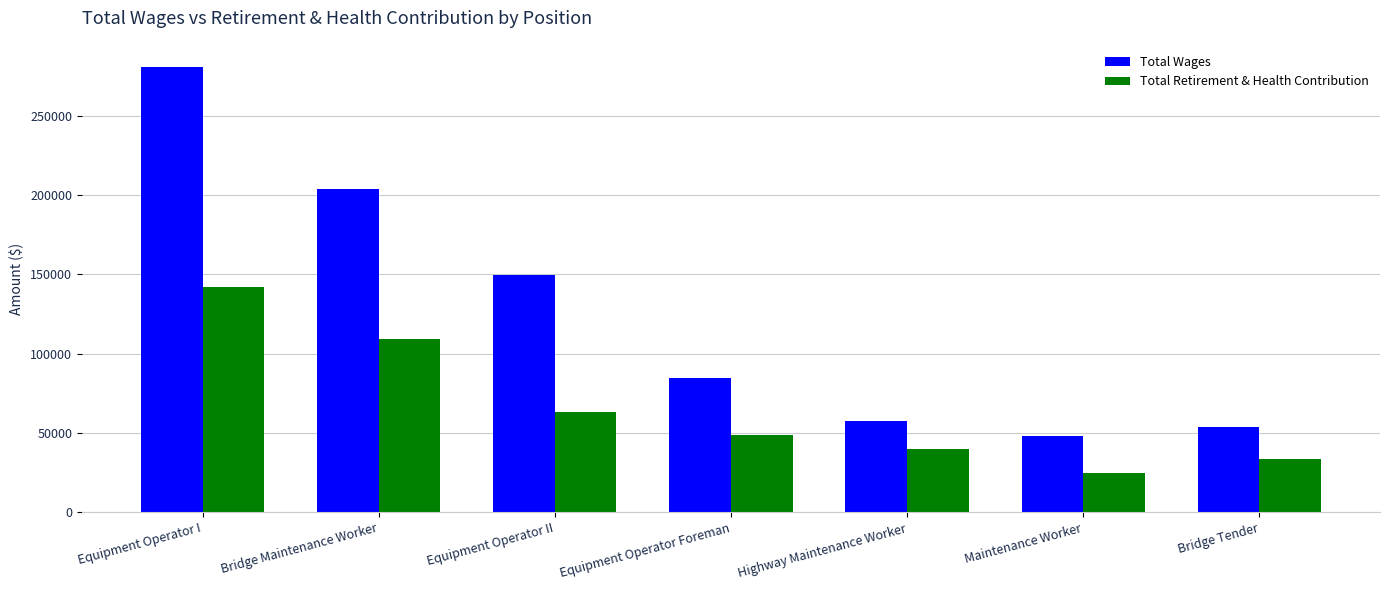

The value of Total Wages at Bridge Maintenance Worker is 355651. True or false?

False